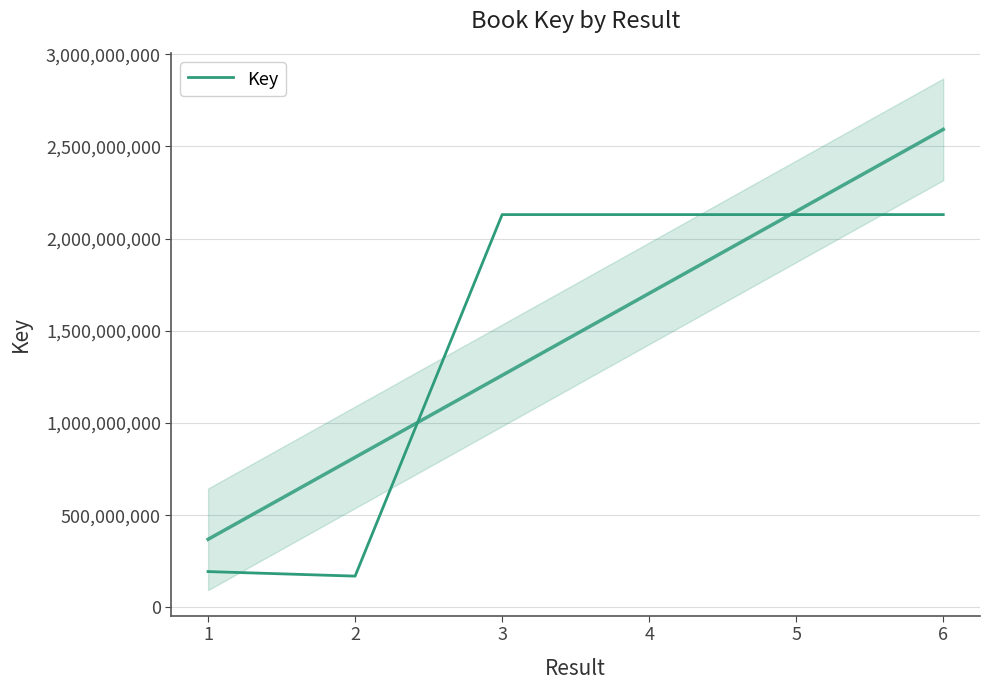

Which label corresponds to the smallest value in the chart?

2